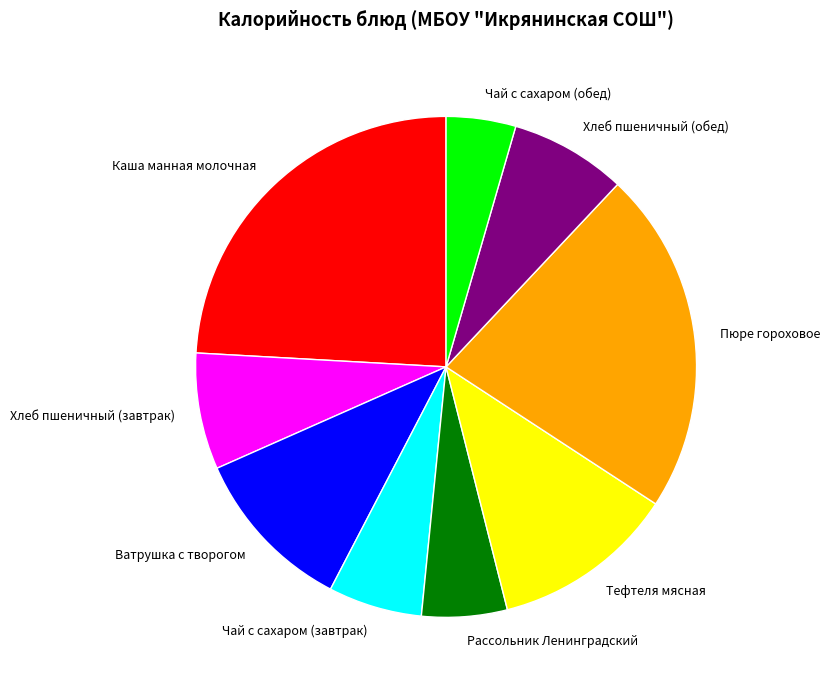

How many segments does this pie chart have?

9